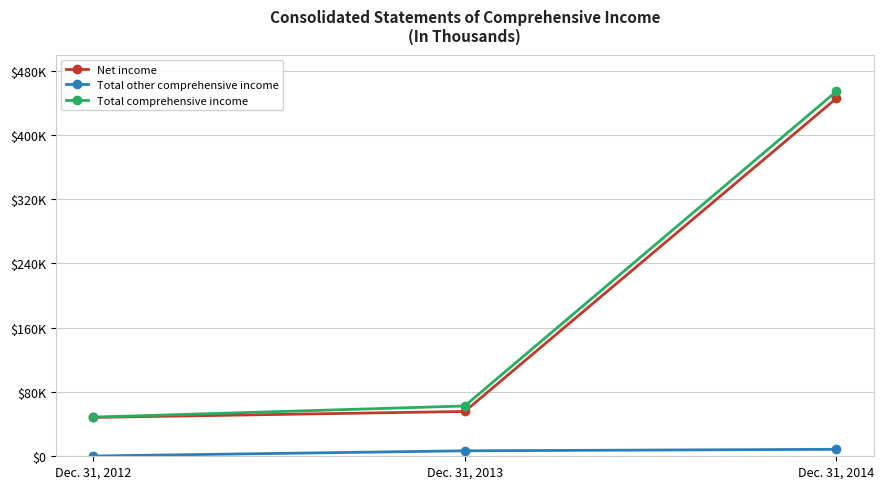

What value does the Total other comprehensive income series have at Dec. 31, 2014, to the nearest 10?

8680